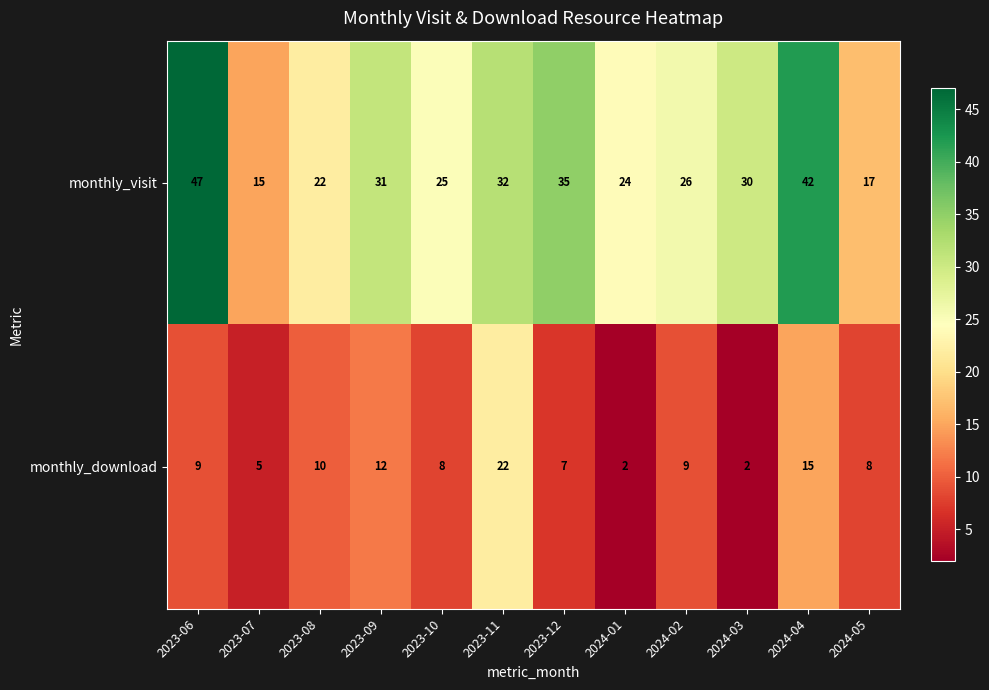

What is the difference between the monthly_visit values at 2024-01 and 2023-12?

11